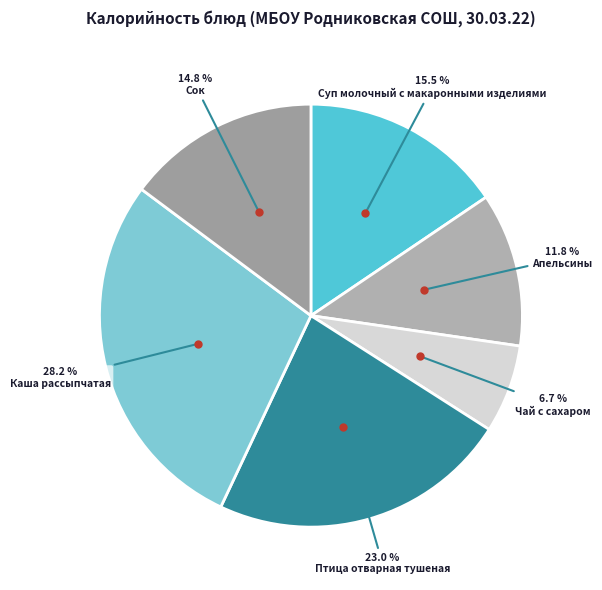

To the nearest percent, what is the average slice percentage?

17%